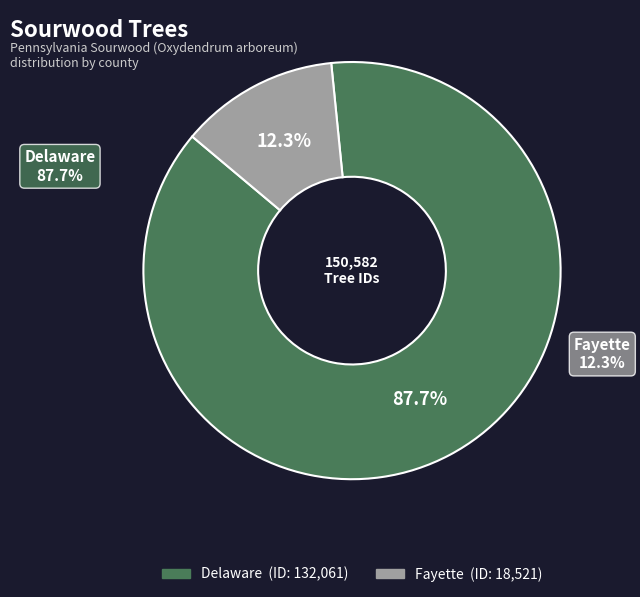

To the nearest percent, what is the difference between the Fayette and Delaware slice percentages?

75%